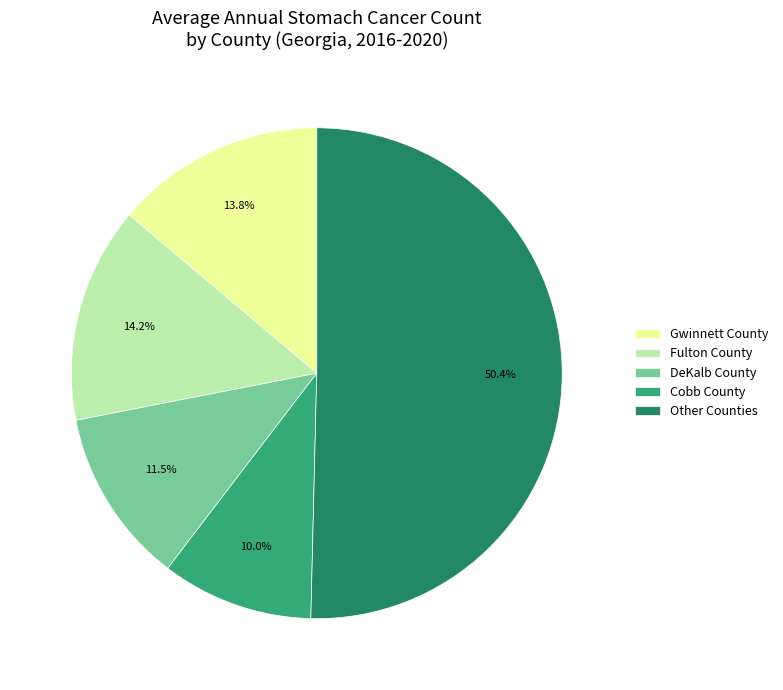

Which has a higher value, DeKalb County or Gwinnett County?

Gwinnett County